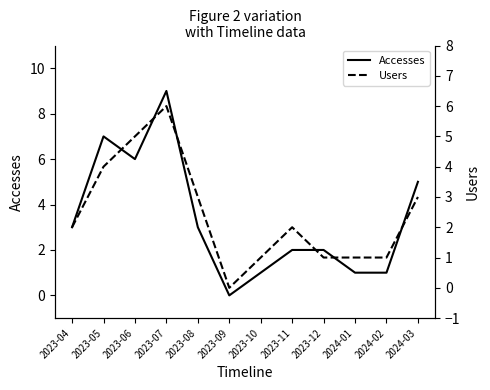

Between 2023-11 and 2024-01, which is larger?

2023-11